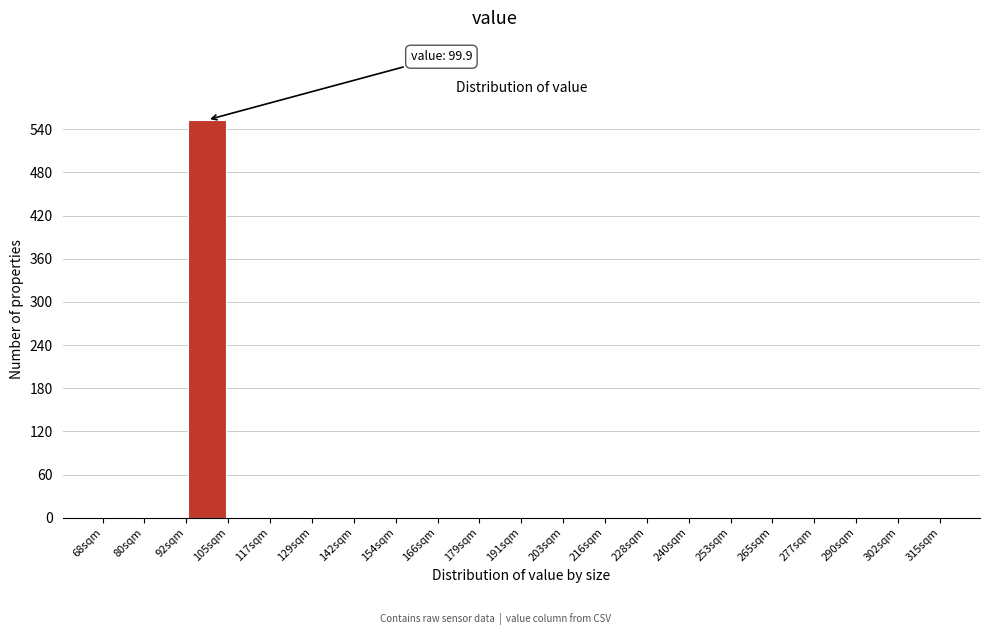

Over which range of the x-axis is the bar tallest?

92 to 106